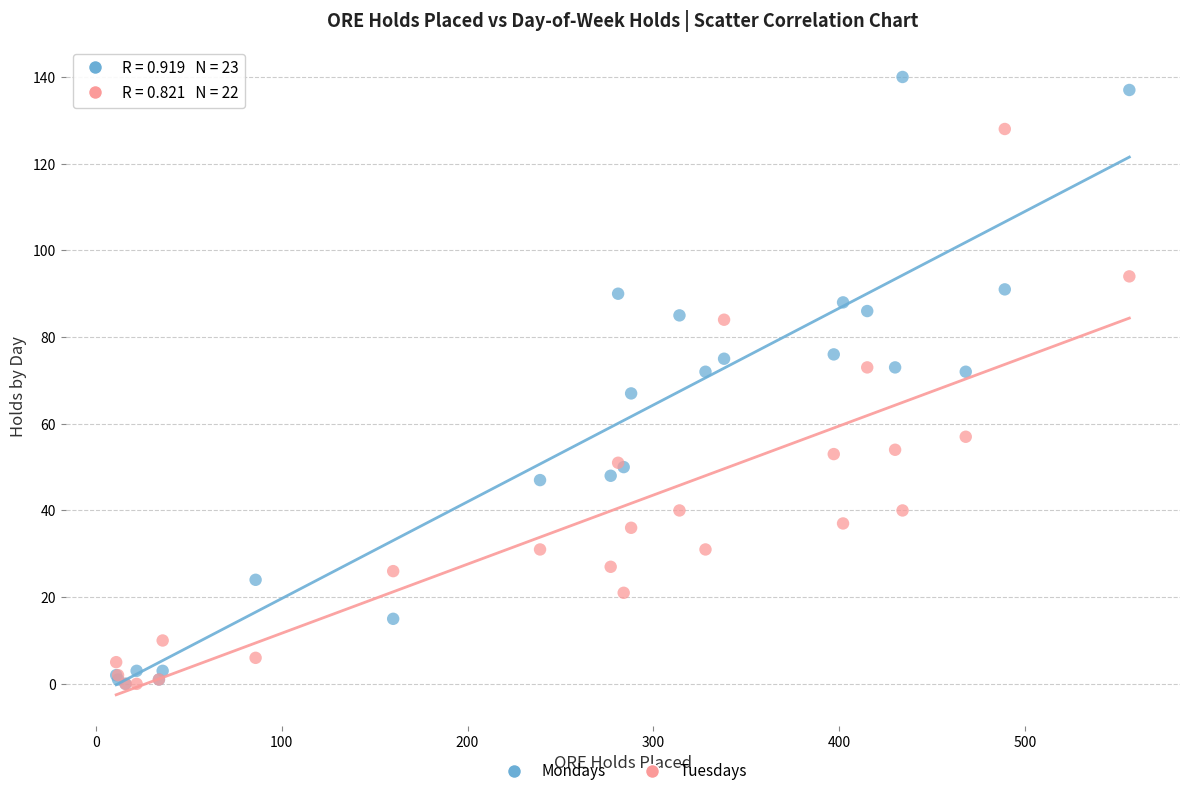

In the Tuesdays series, what Y value is closest to 64?

57